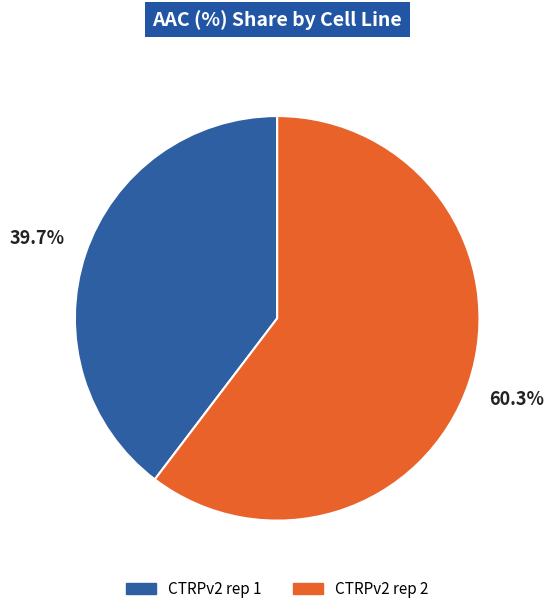

Approximately how many times larger is the value at CTRPv2 rep 1 compared to CTRPv2 rep 2?

0.7